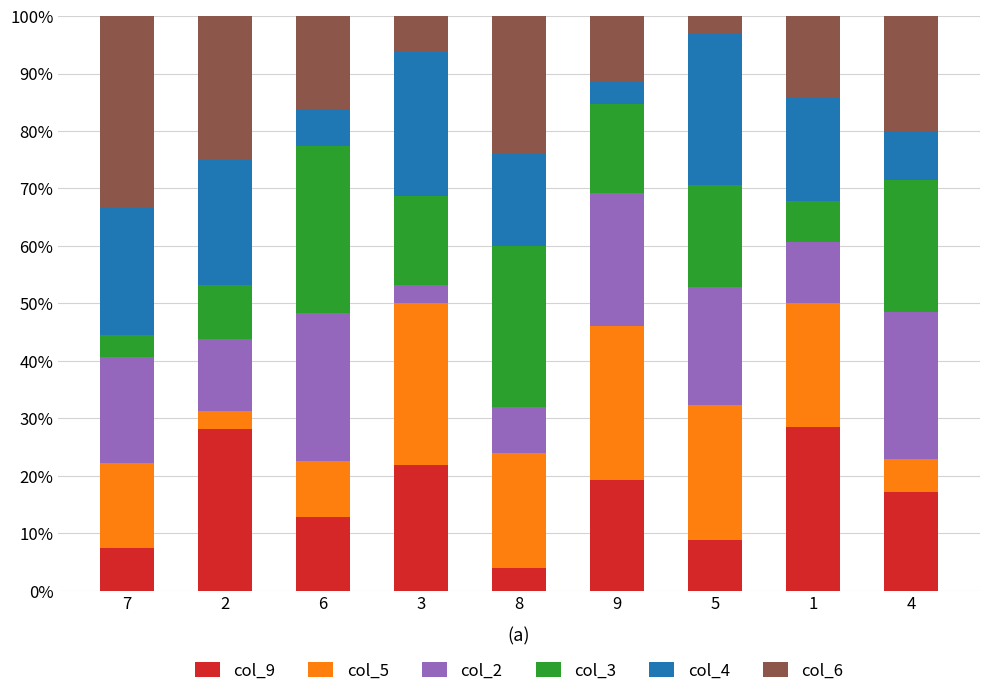

How many categories are shown in the chart?

9